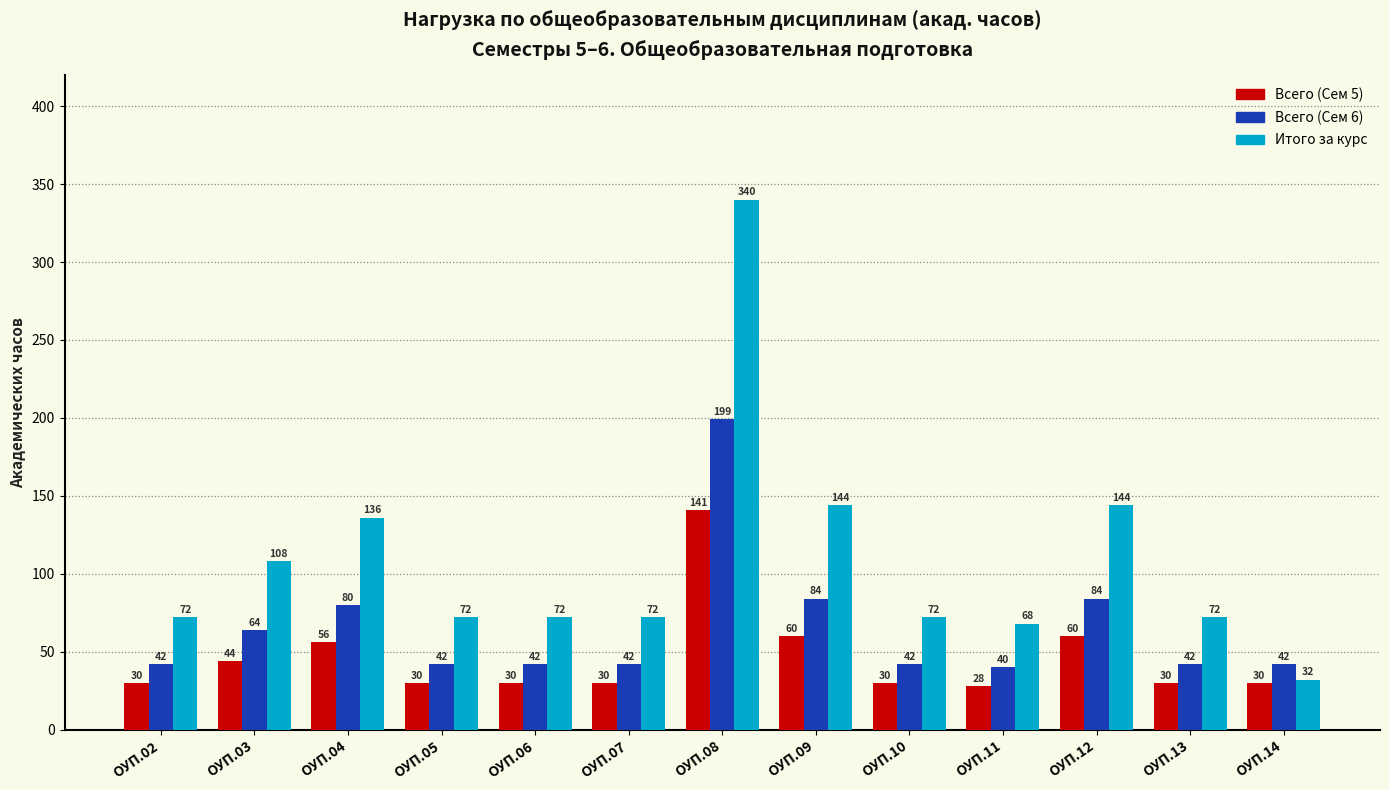

Which label corresponds to the largest value in the chart?

ОУП.08